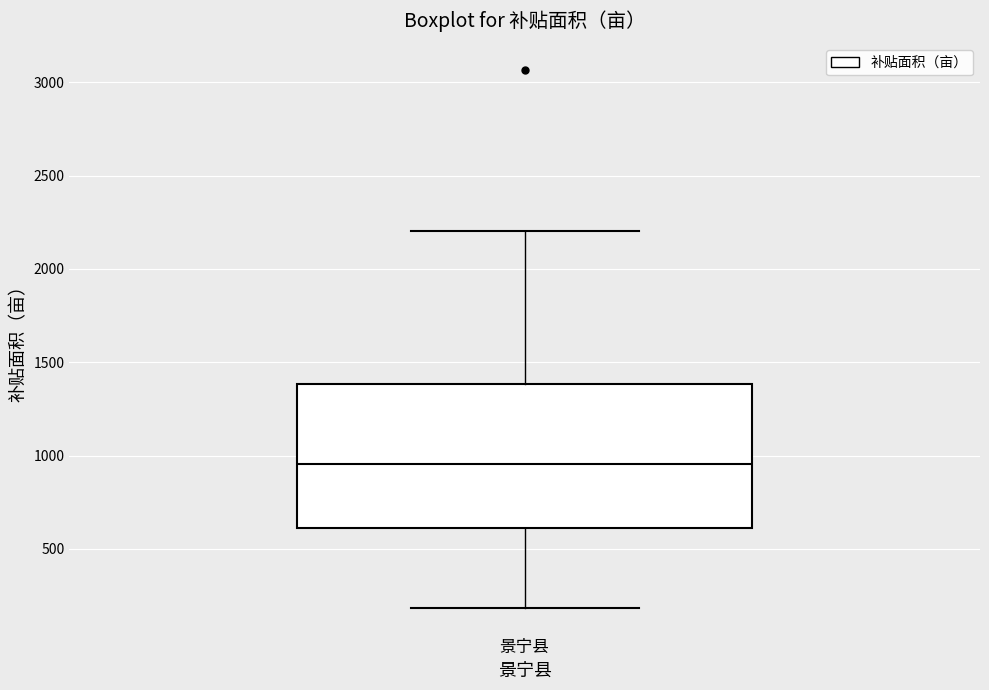

Where is the lower edge of the box for 景宁县 on the y-axis? The values are not printed on the chart, so give them approximately, as read against the axis.

600